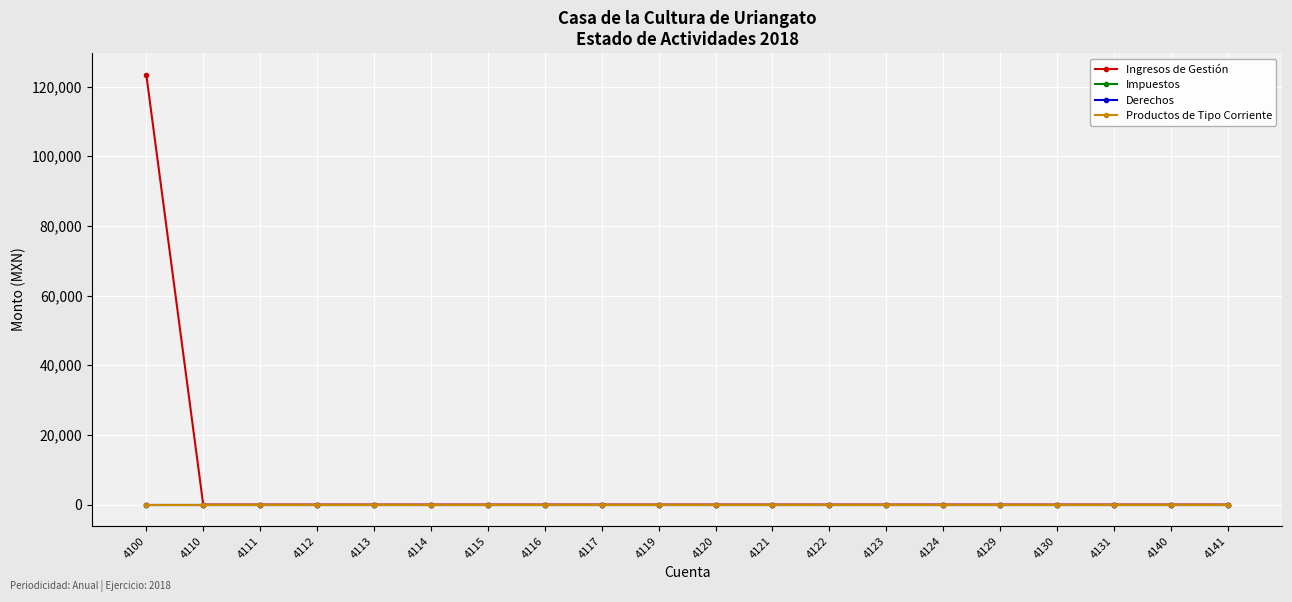

Does the chart have visible grid lines?

Yes